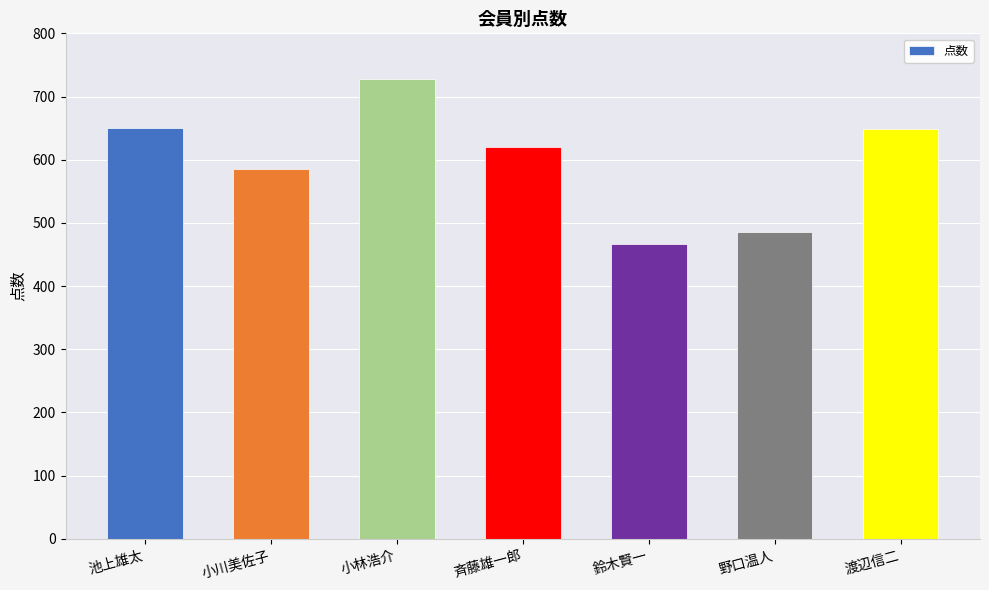

The value at 野口温人 is 830. True or false?

False